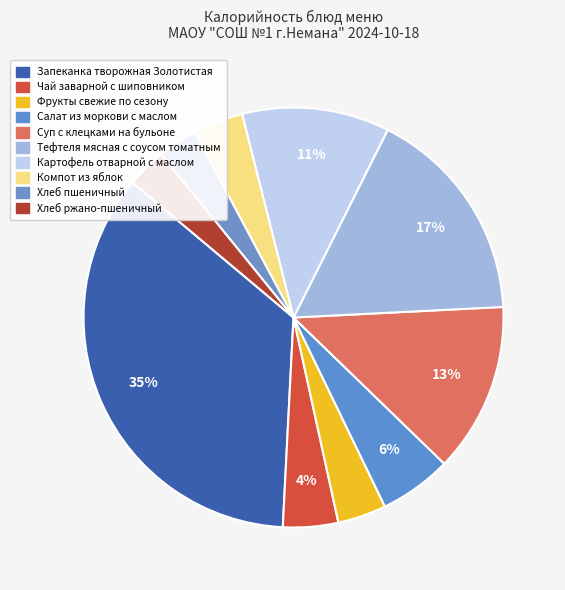

Is Фрукты свежие по сезону the majority of the pie?

No